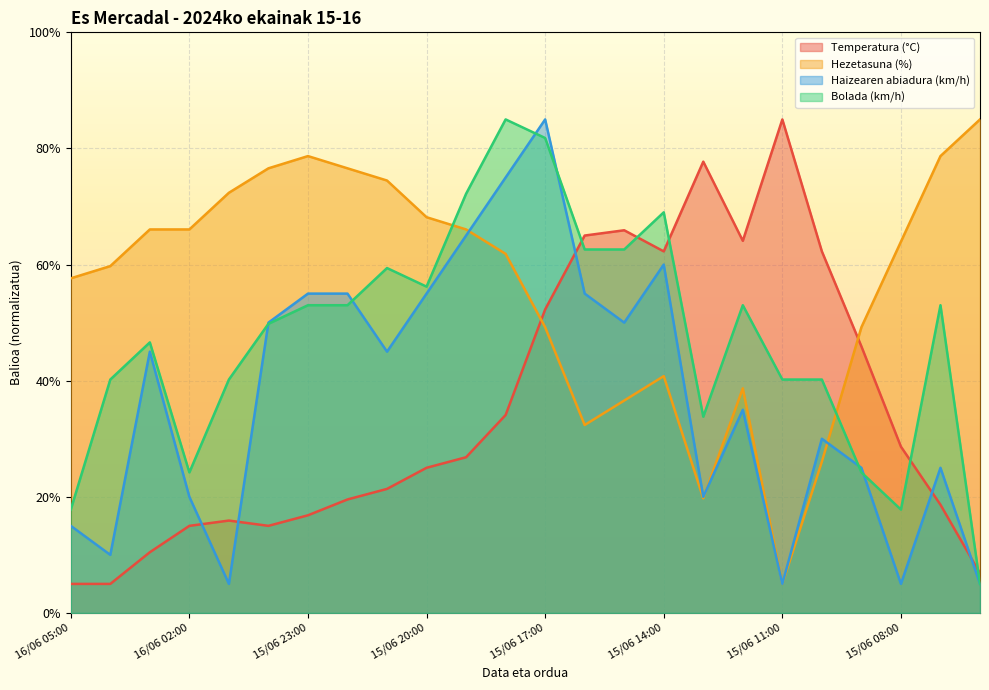

What position from the left is 15/06 19:00?

11